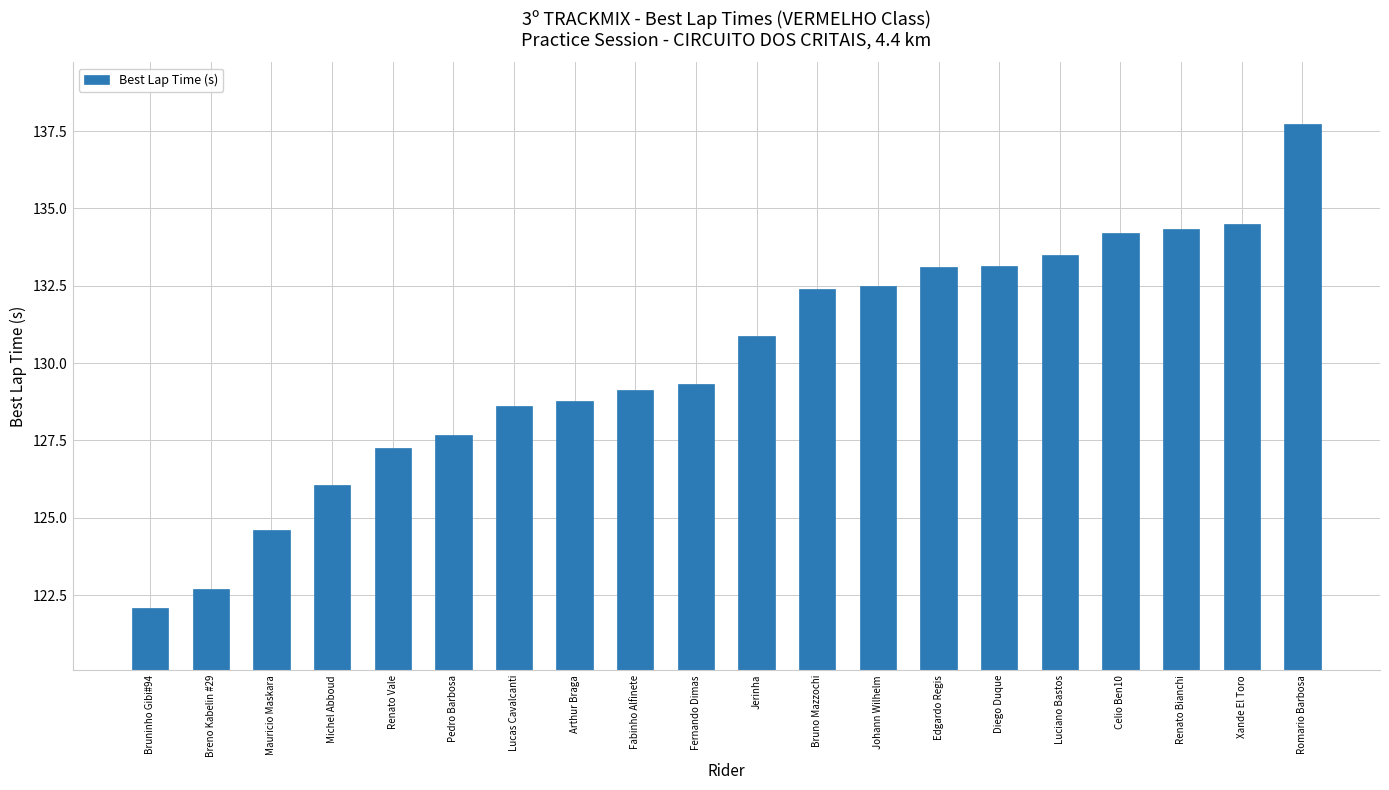

At which label does the data first exceed 130?

Jerinha